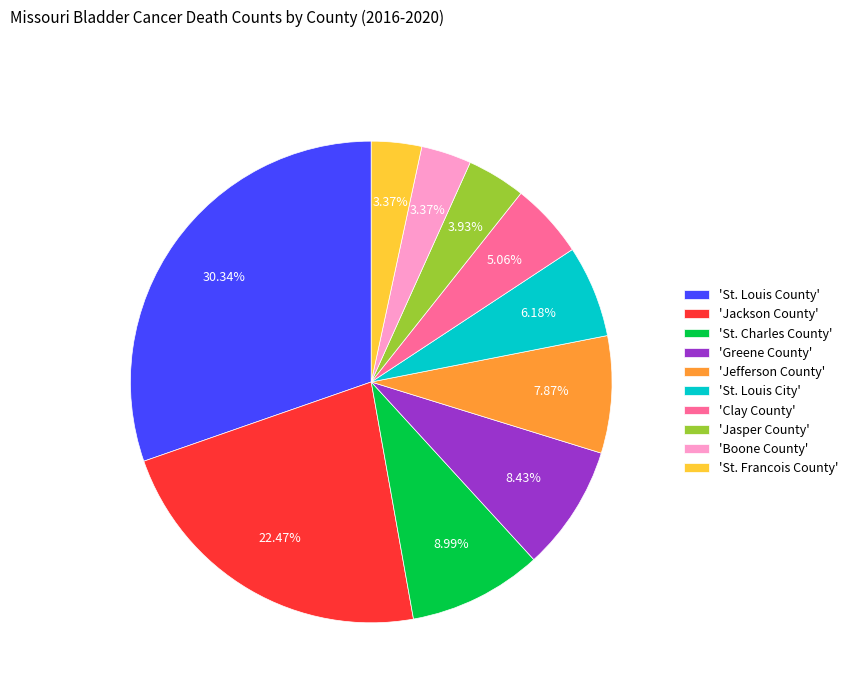

Is there any slice that represents more than half of the pie?

No